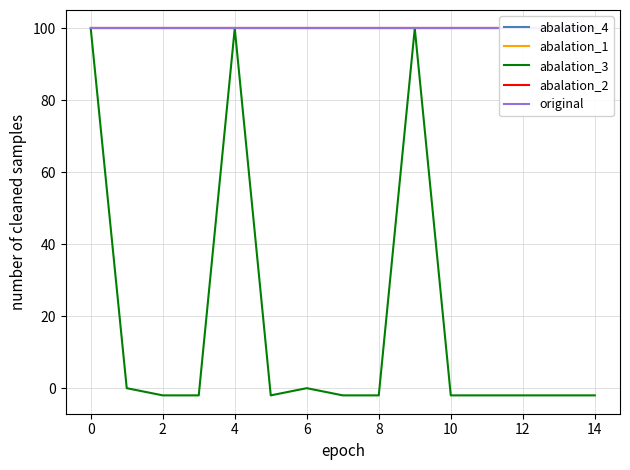

Does the chart display data point markers on the line(s)?

No